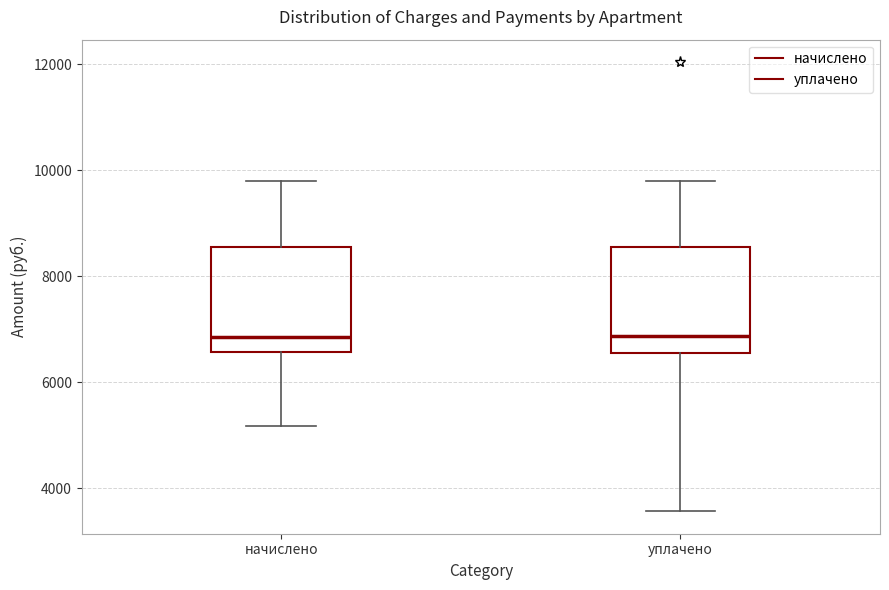

Reading left to right, transcribe this box plot: for each box, give where its median line is, the range the box spans, and where its two whiskers end, as read against the y-axis. The values are not printed on the chart, so give them approximately, as read against the axis.

начислено: median 6800, box 6600 to 8600, whiskers 5200 to 9800
уплачено: median 6800, box 6600 to 8600, whiskers 3600 to 9800